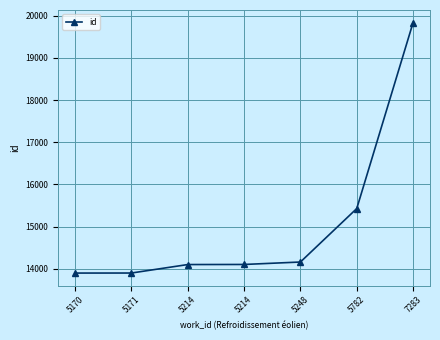

True or false: there are more than 2 points higher than both neighbors.

False